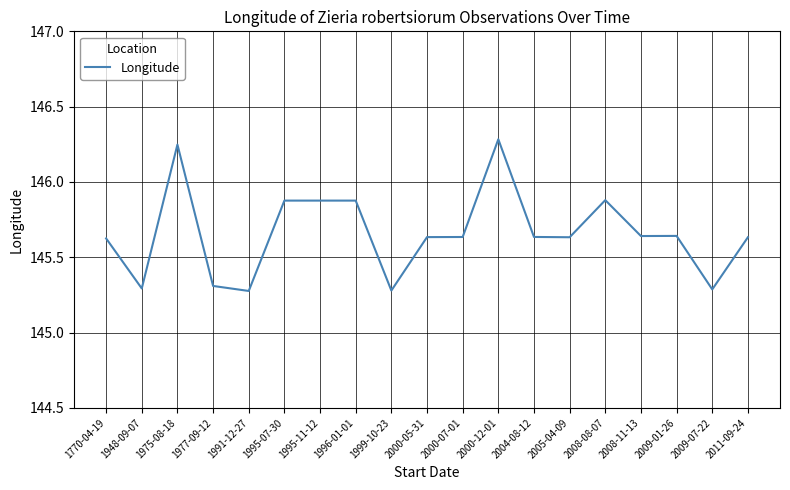

What is the difference between the values at 2008-11-13 and 1977-09-12?

0.3